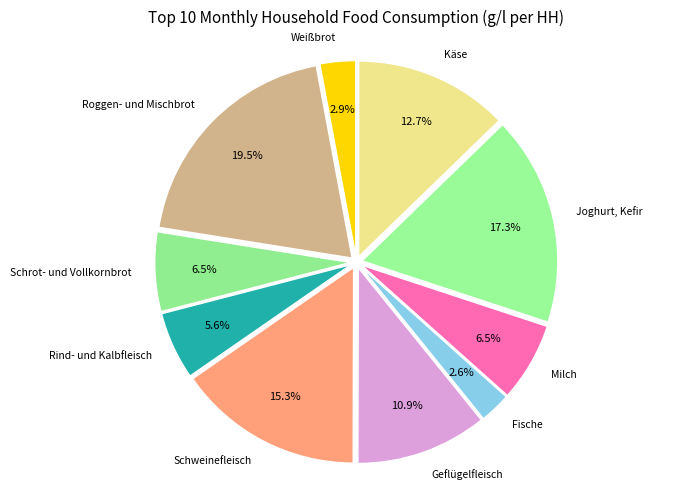

How many slices are in this pie chart?

10